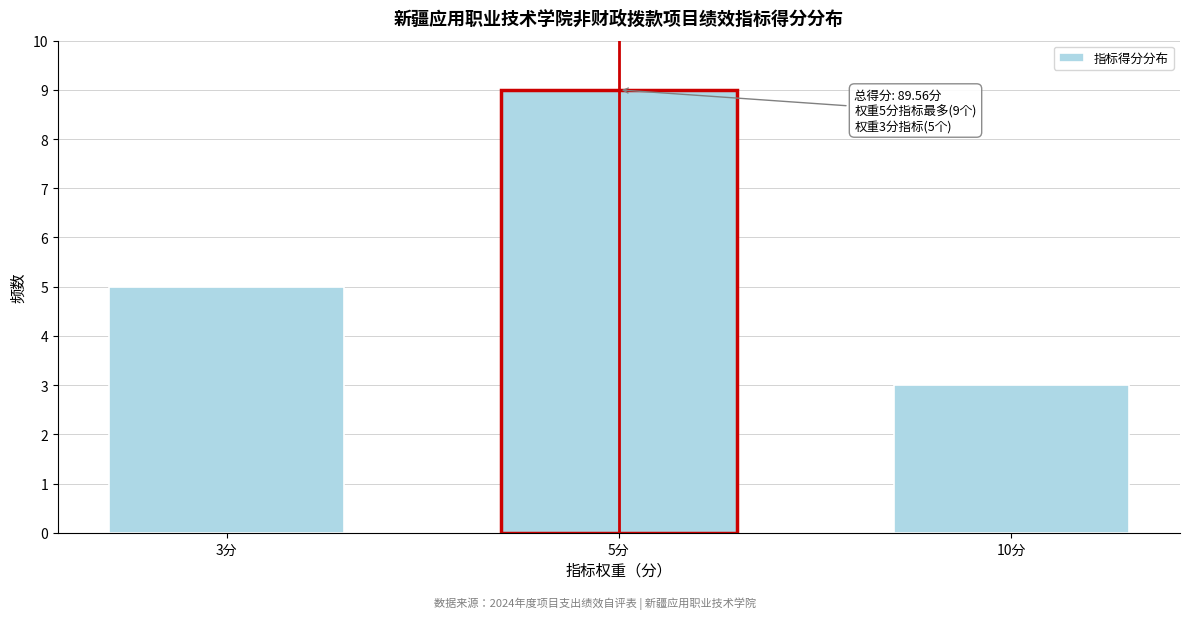

Reading left to right, list all the values displayed in this chart.

5	9	3